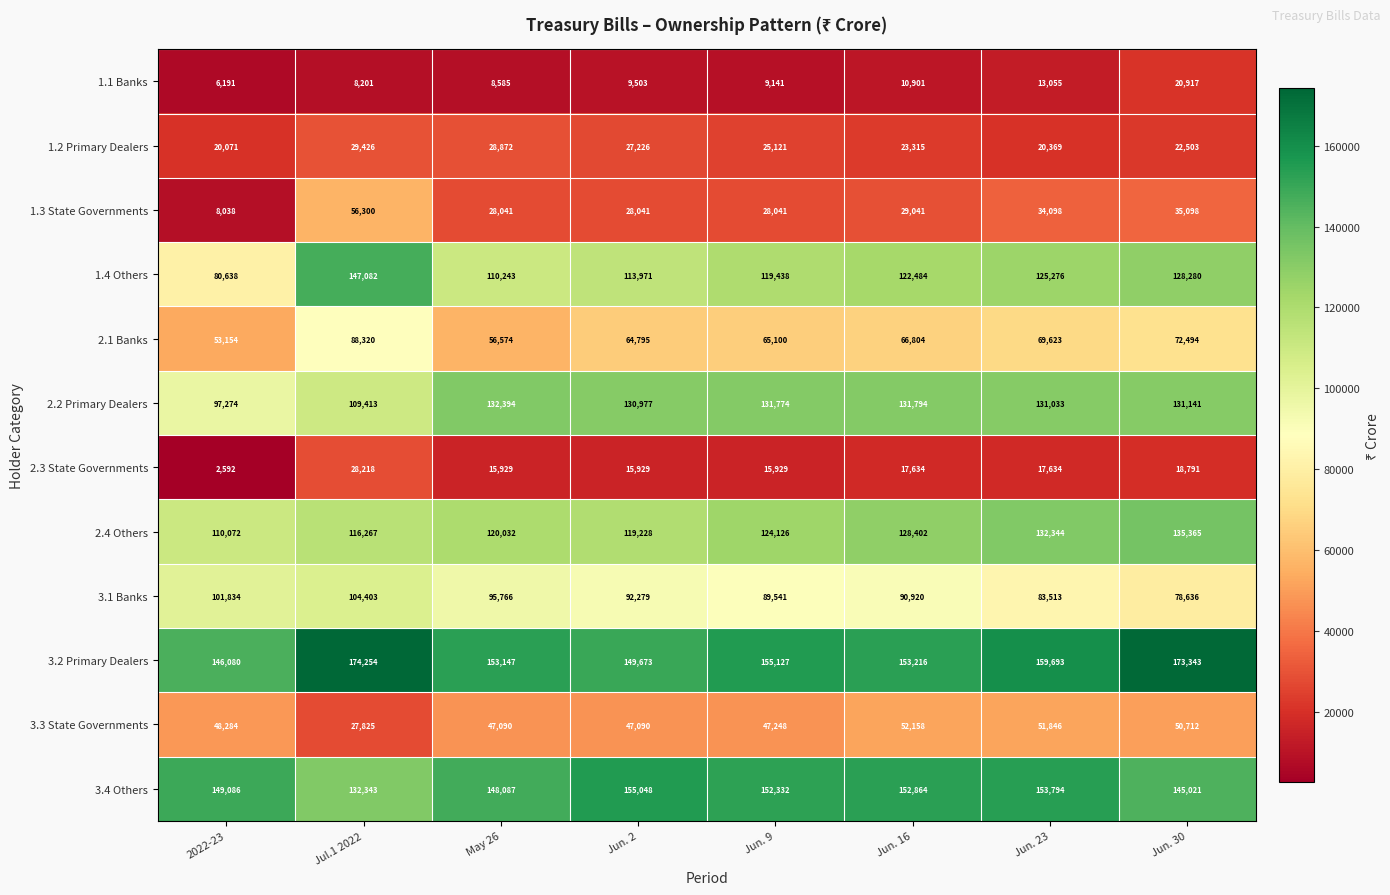

Where does the 3.1 Banks series first go above 92279?

2022-23